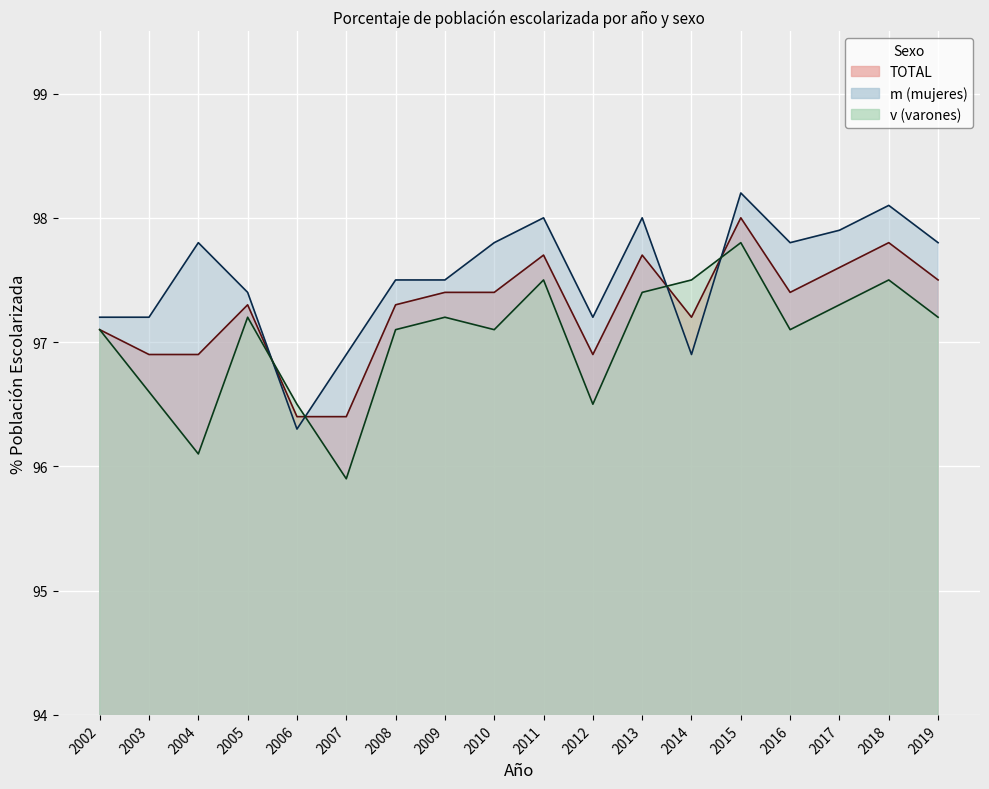

List the labels in order of v value, largest first.

2015, 2011, 2014, 2018, 2013, 2017, 2005, 2009, 2019, 2002, 2008, 2010, 2016, 2003, 2006, 2012, 2004, 2007